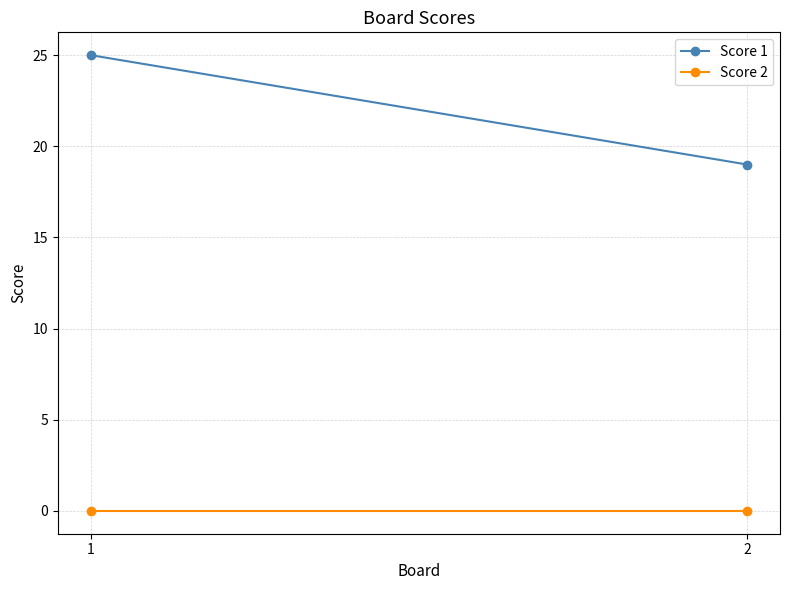

Which series changed the most between 1 and 2?

Score 1